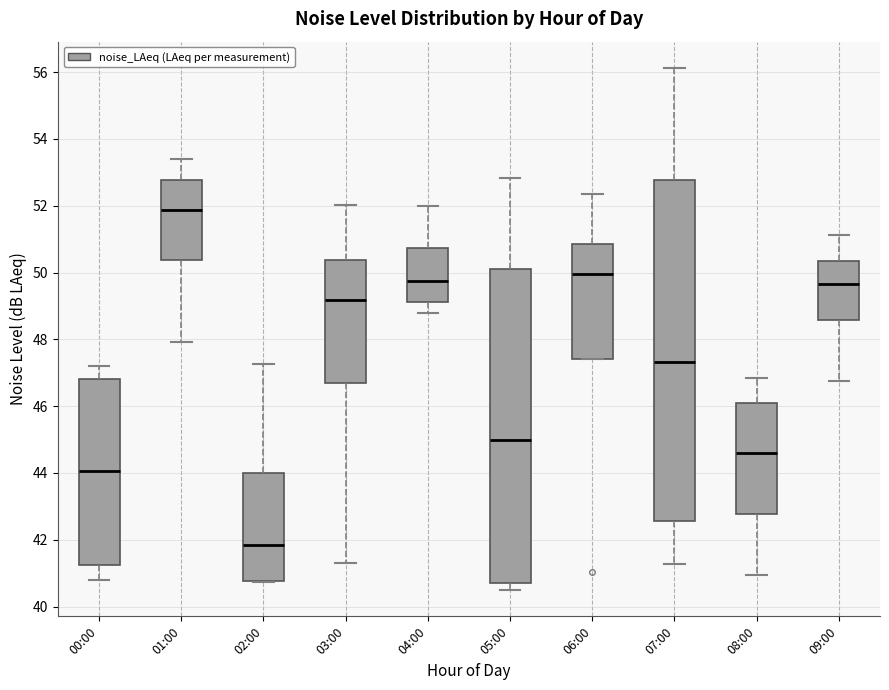

Reading left to right, read every box against the y-axis: the position of its median line, the range the box covers, and the ends of its whiskers. The values are not printed on the chart, so give them approximately, as read against the axis.

00:00: median 44.0, box 41.2 to 46.8, whiskers 40.8 to 47.2
01:00: median 51.8, box 50.4 to 52.8, whiskers 48.0 to 53.4
02:00: median 41.8, box 40.8 to 44.0, whiskers 40.8 to 47.2
03:00: median 49.2, box 46.8 to 50.4, whiskers 41.2 to 52.0
04:00: median 49.8, box 49.2 to 50.8, whiskers 48.8 to 52.0
05:00: median 45.0, box 40.6 to 50.2, whiskers 40.4 to 52.8
06:00: median 50.0, box 47.4 to 50.8, whiskers 47.4 to 52.4
07:00: median 47.4, box 42.6 to 52.8, whiskers 41.2 to 56.2
08:00: median 44.6, box 42.8 to 46.0, whiskers 41.0 to 46.8
09:00: median 49.6, box 48.6 to 50.4, whiskers 46.8 to 51.2